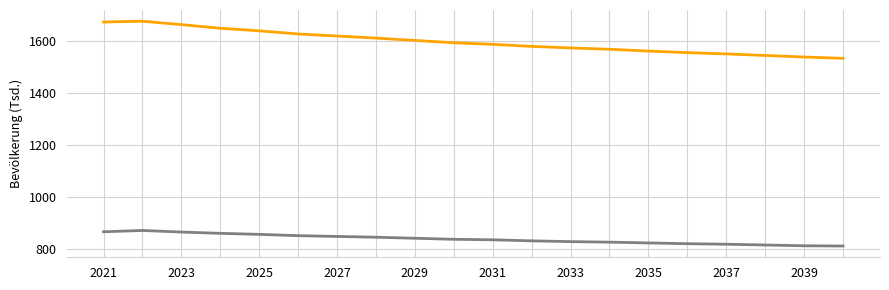

What is the minimum value shown in the chart?

811